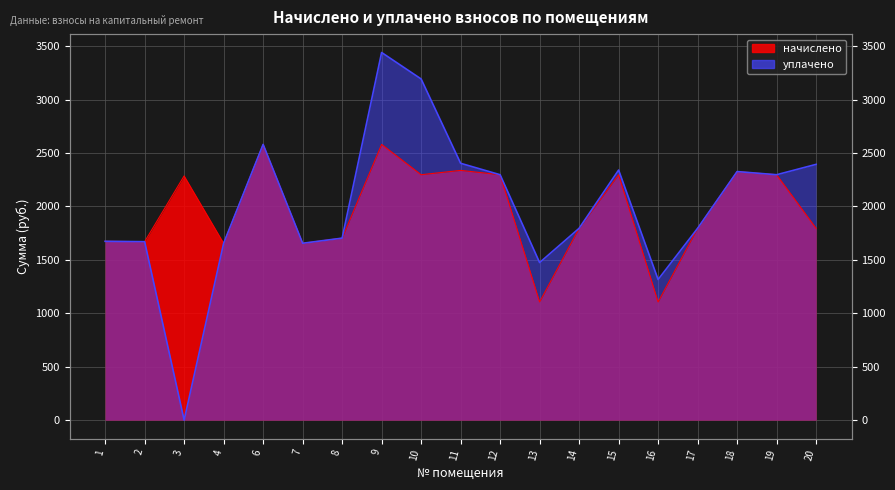

At which category is the sum across all series the highest?

9